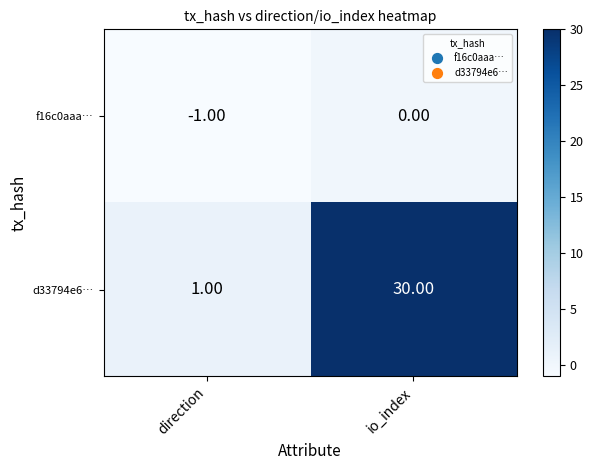

Which series has the widest spread of values?

d33794e6…